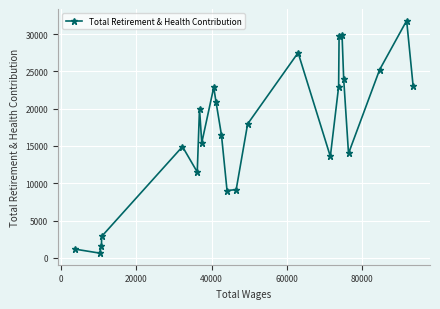

How many categories are shown in the chart?

24